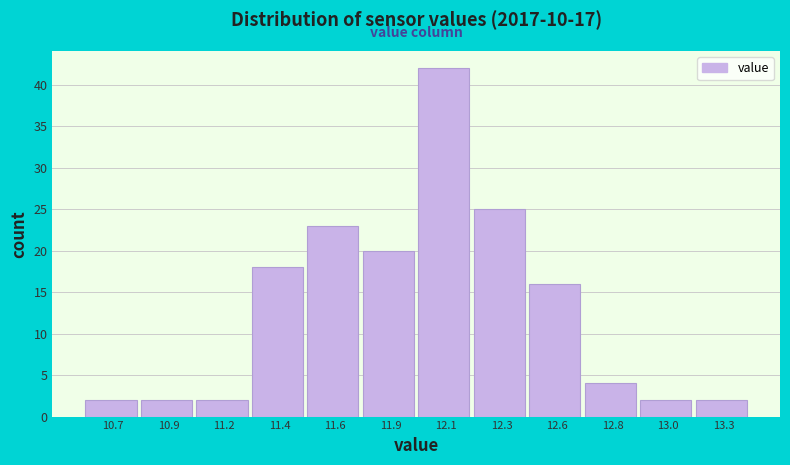

Reading left to right, extract all data points from this chart.

10.7=2	10.9=2	11.2=2	11.4=18	11.6=23	11.9=20	12.1=42	12.3=25	12.6=16	12.8=4	13.0=2	13.3=2